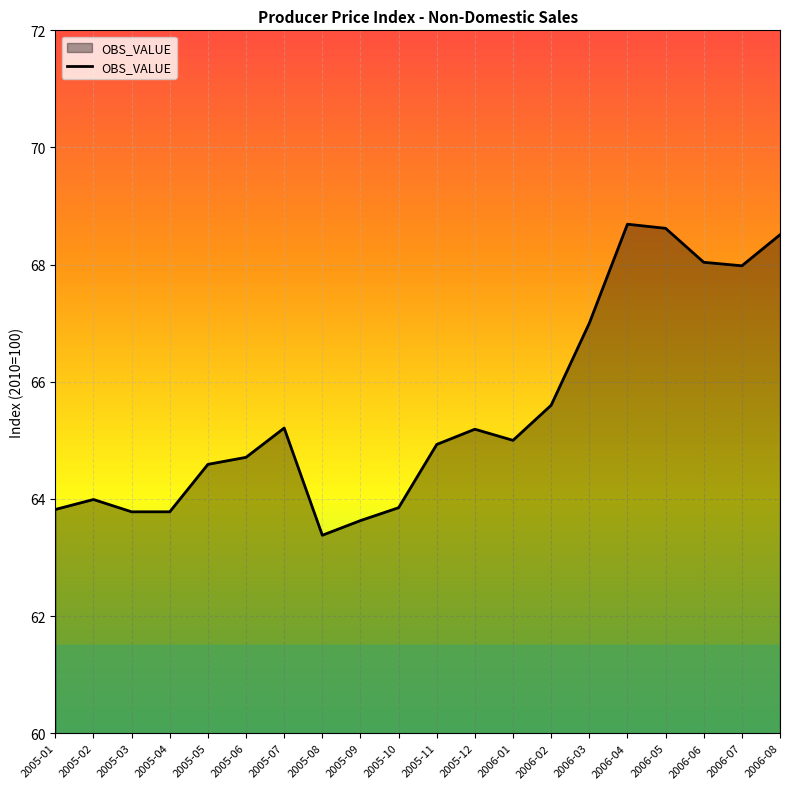

Which label corresponds to the smallest value in the chart?

2005-08